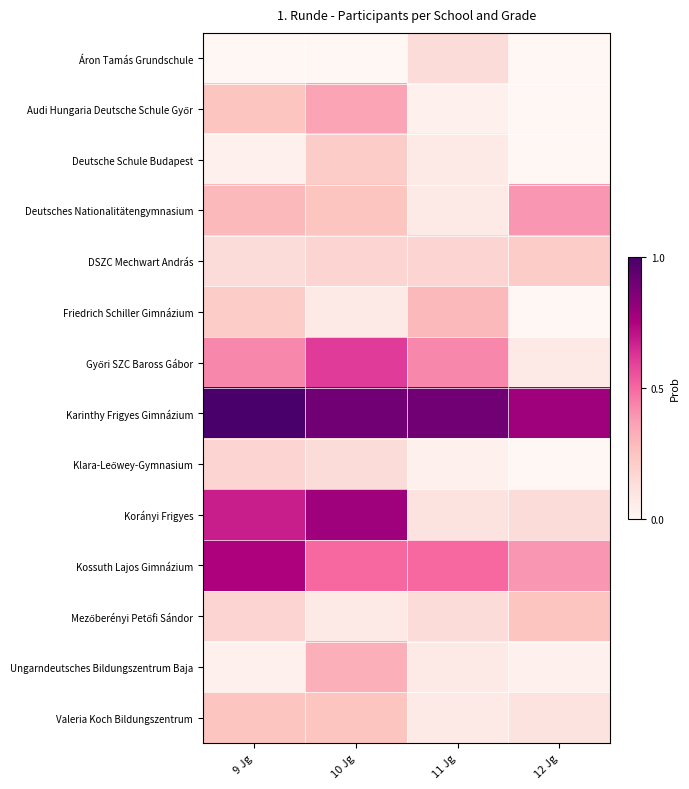

At 12 Jg, list the series in order from largest to smallest.

Karinthy Frigyes Gimnázium, Deutsches Nationalitätengymnasium, Kossuth Lajos Gimnázium, Mezőberényi Petőfi Sándor, DSZC Mechwart András, Korányi Frigyes, Valeria Koch Bildungszentrum, Győri SZC Baross Gábor, Ungarndeutsches Bildungszentrum Baja, Áron Tamás Grundschule, Audi Hungaria Deutsche Schule Győr, Deutsche Schule Budapest, Friedrich Schiller Gimnázium, Klara-Leőwey-Gymnasium